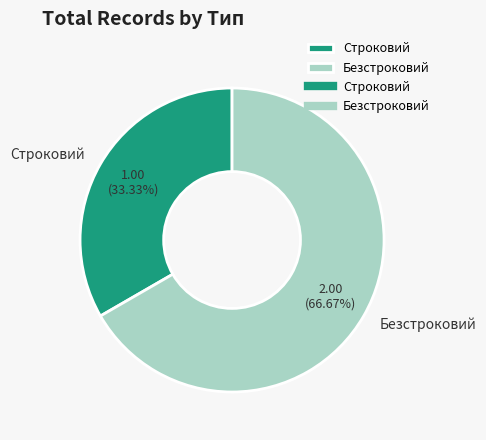

What portion of the pie excludes Безстроковий?

33.3%